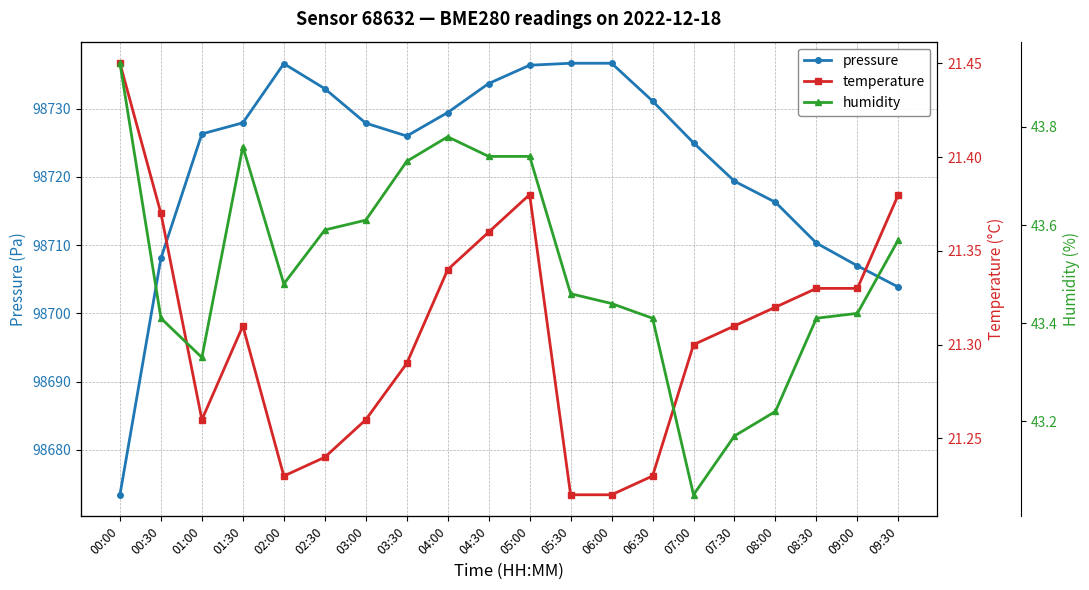

Which category has the lowest value in the pressure series?

00:00